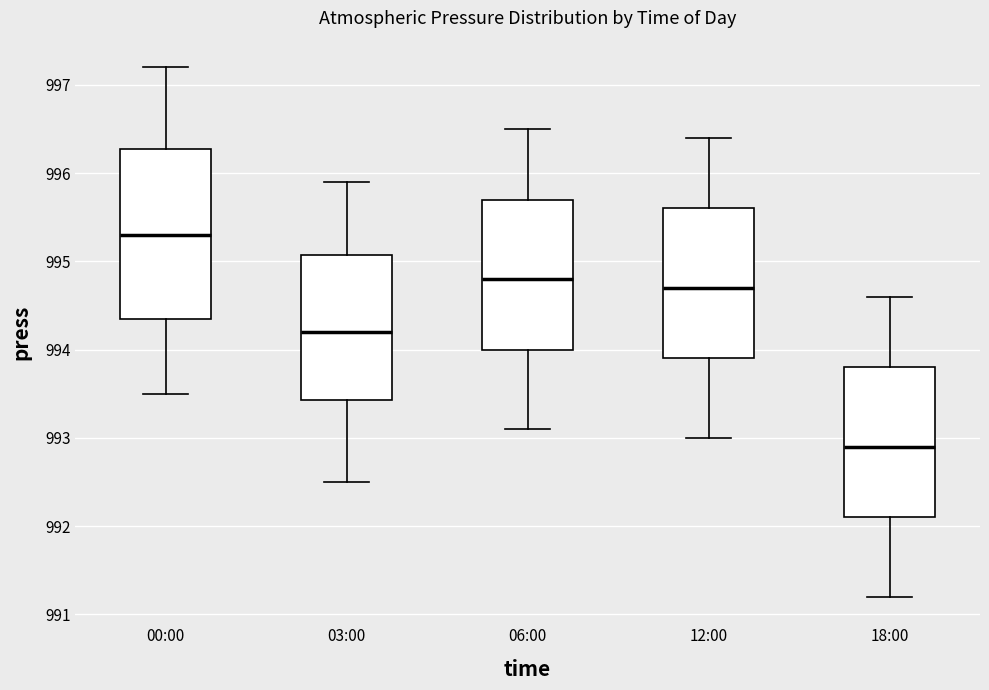

Reading left to right, transcribe this box plot: for each box, give where its median line is, the range the box spans, and where its two whiskers end, as read against the y-axis. The values are not printed on the chart, so give them approximately, as read against the axis.

00:00: median 995.3, box 994.4 to 996.3, whiskers 993.5 to 997.2
03:00: median 994.2, box 993.4 to 995.1, whiskers 992.5 to 995.9
06:00: median 994.8, box 994.0 to 995.7, whiskers 993.1 to 996.5
12:00: median 994.7, box 993.9 to 995.6, whiskers 993.0 to 996.4
18:00: median 992.9, box 992.1 to 993.8, whiskers 991.2 to 994.6